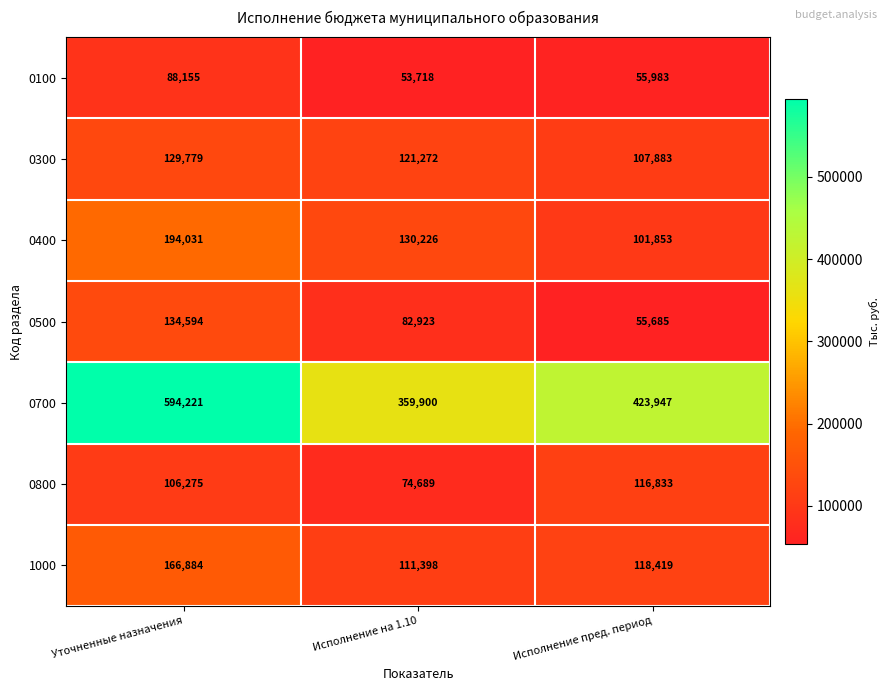

Is it true that 1000 equals 177142 at Исполнение пред. период?

False